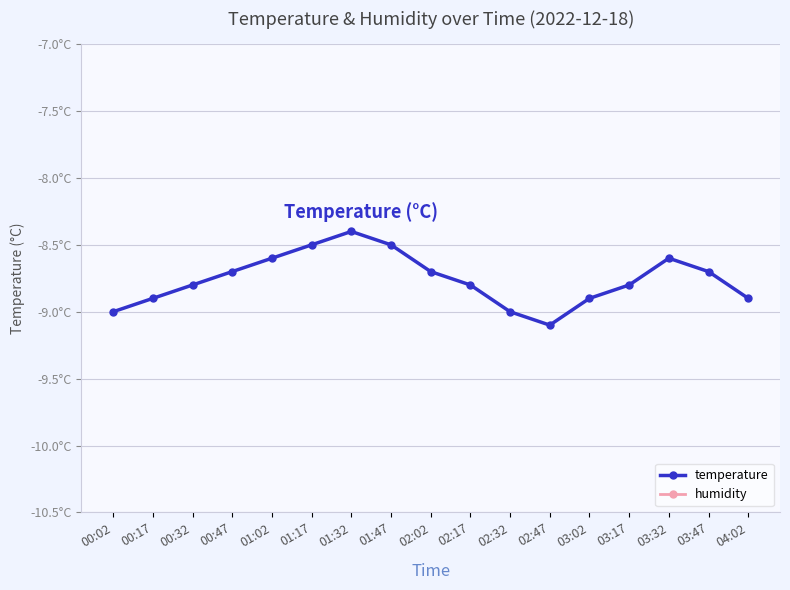

What is the sum of the temperature values at 01:17 and 03:47?

-17.2